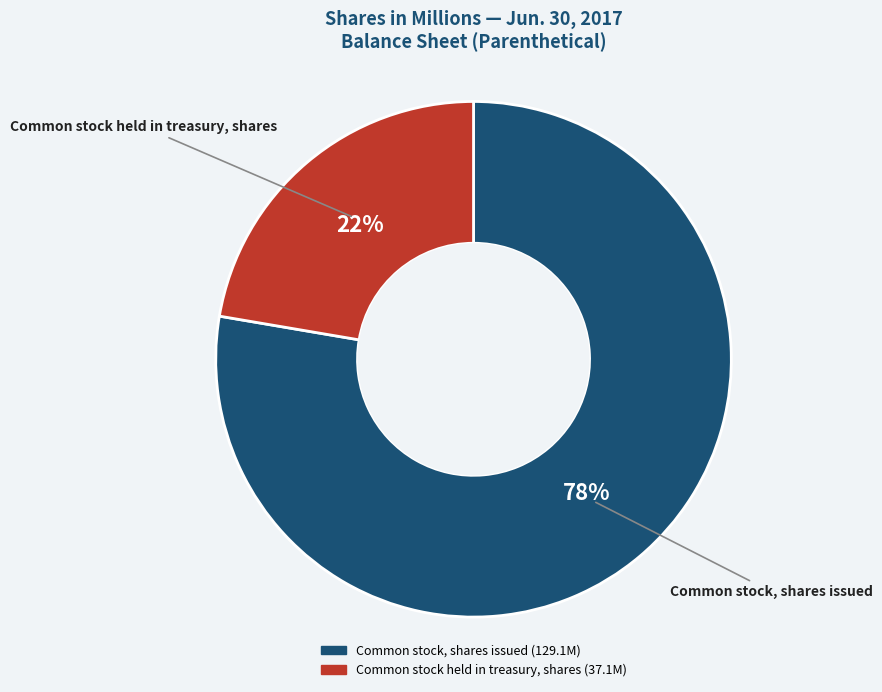

To the nearest percent, what portion does Common stock, shares issued represent?

78%